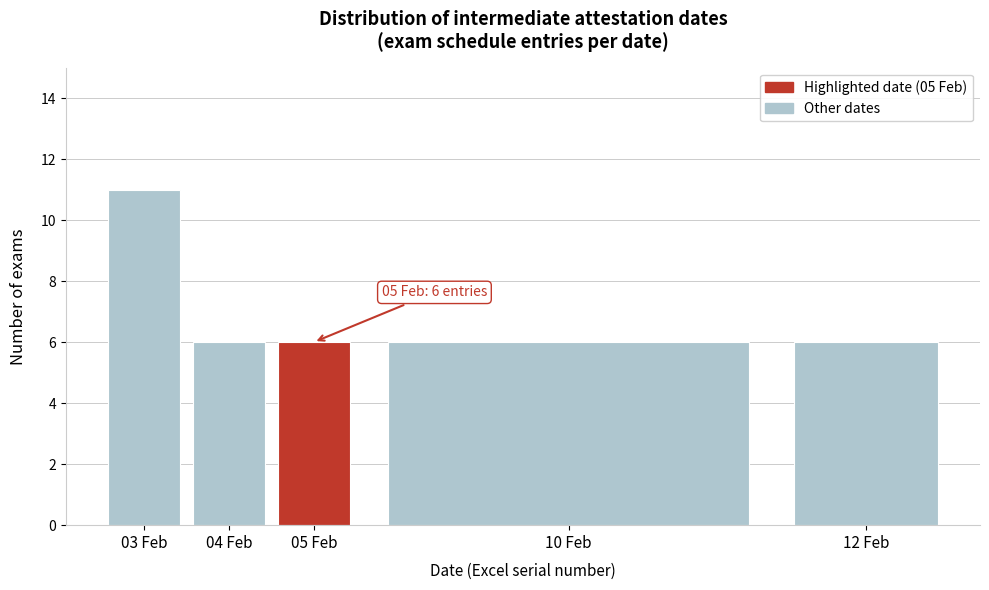

Reading left to right, extract all data points from this chart.

03 Feb=11	04 Feb=6	05 Feb=6	10 Feb=6	12 Feb=6